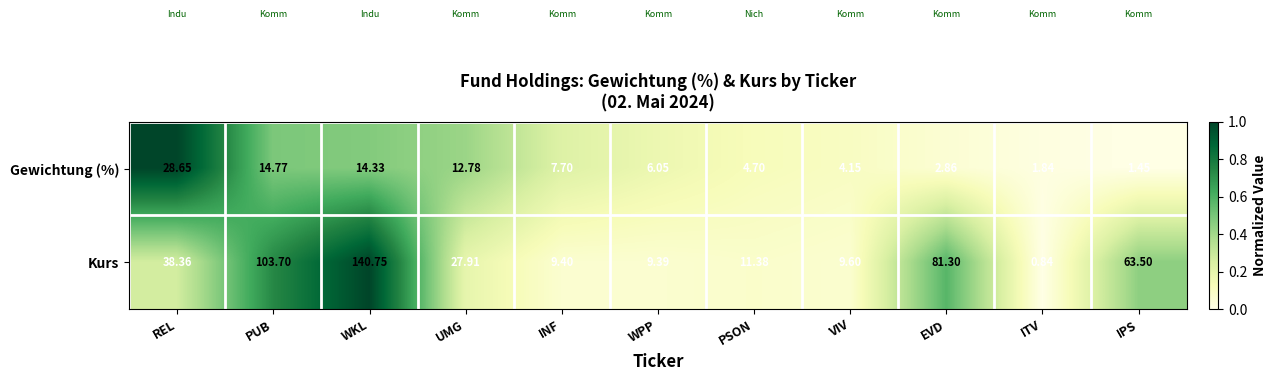

Between REL and PUB, which series saw the biggest shift?

Kurs